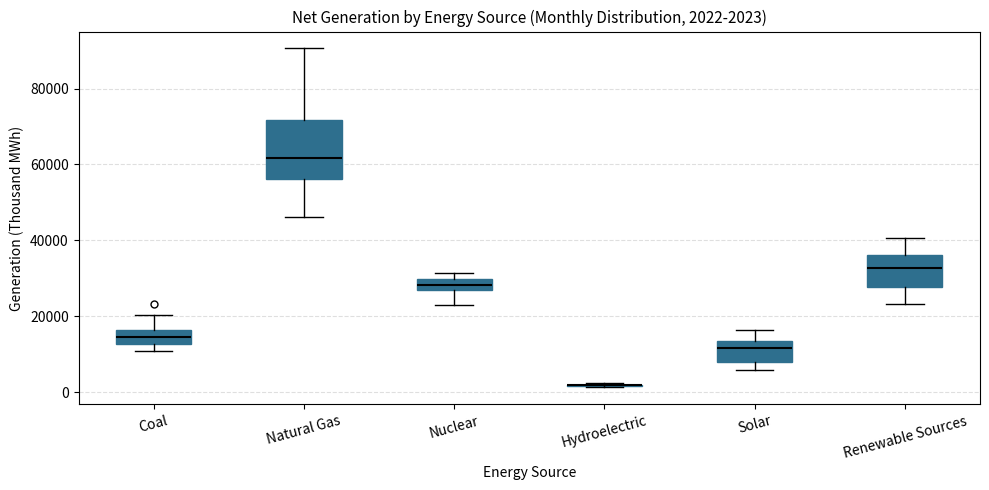

Which box is the tallest, from its lower edge to its upper edge?

Natural Gas